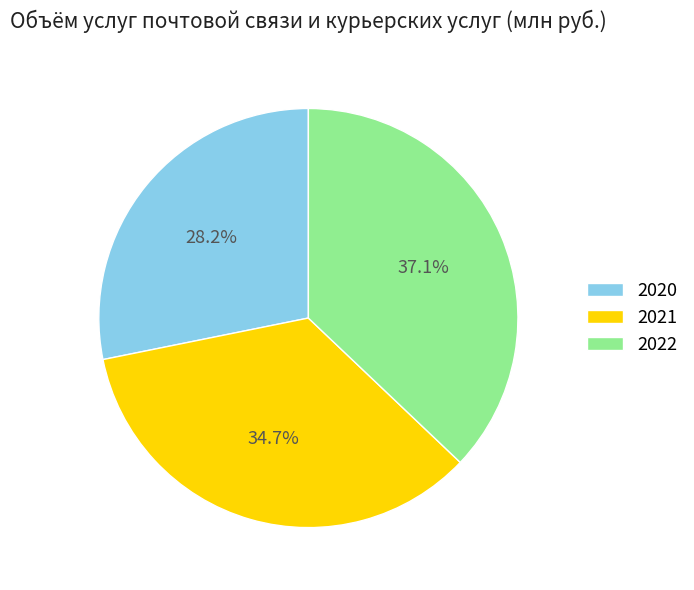

Rank the categories by value from lowest to highest.

2020, 2021, 2022